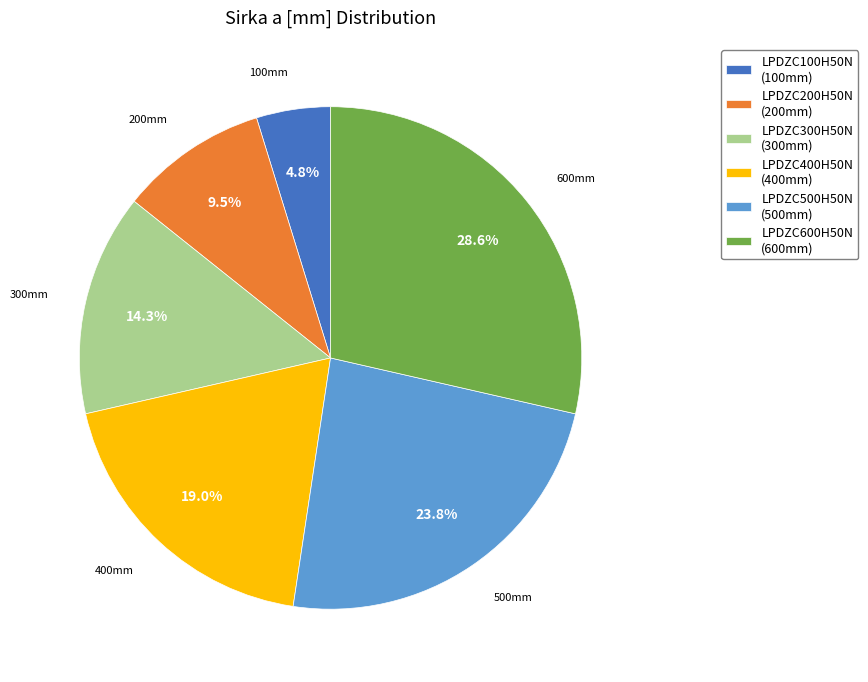

To the nearest percent, what is the difference between the largest and smallest slice percentages?

24%